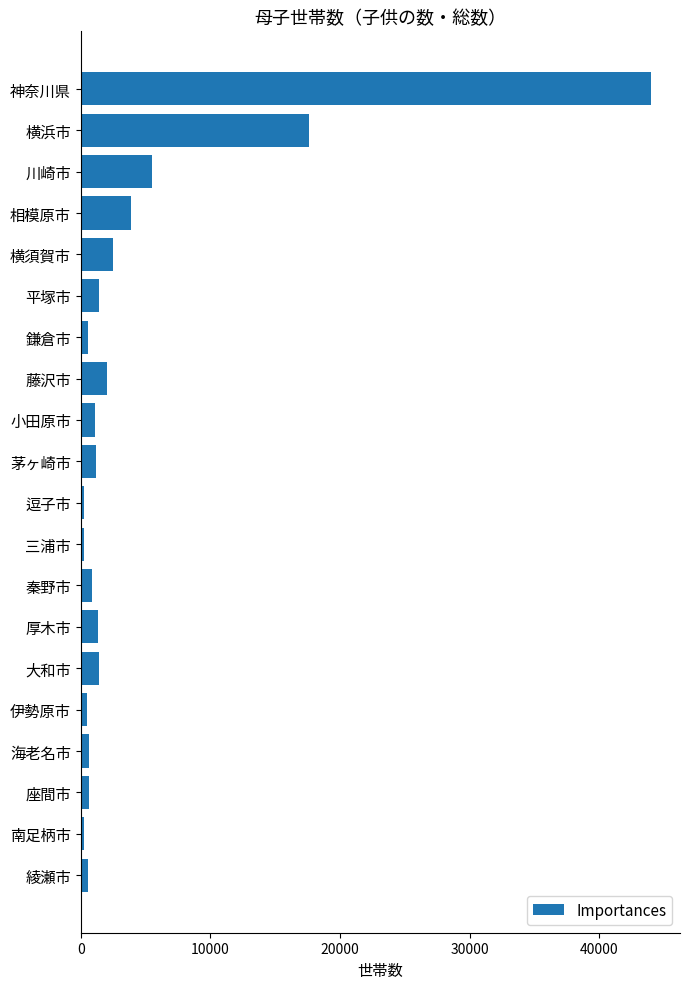

Which has a higher value, 相模原市 or 神奈川県?

神奈川県